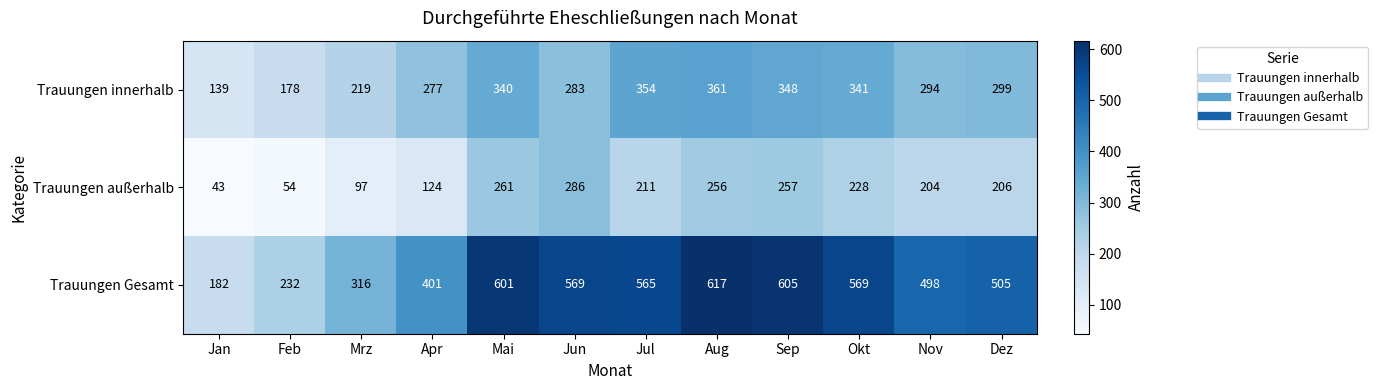

What is the approximate value of Trauungen außerhalb at Apr, to the nearest 5?

125